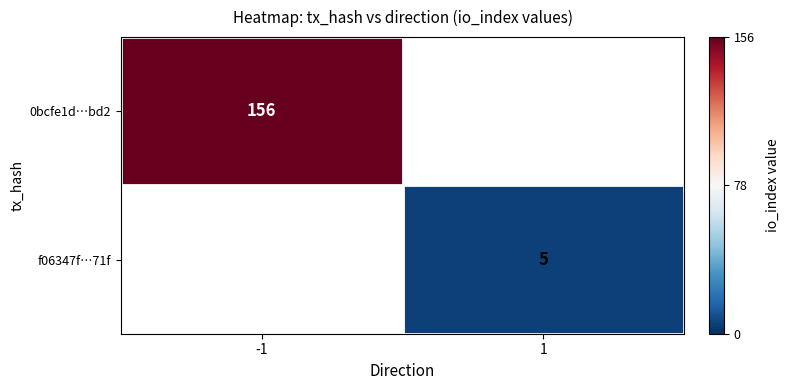

At how many categories does at least one series exceed 8?

1